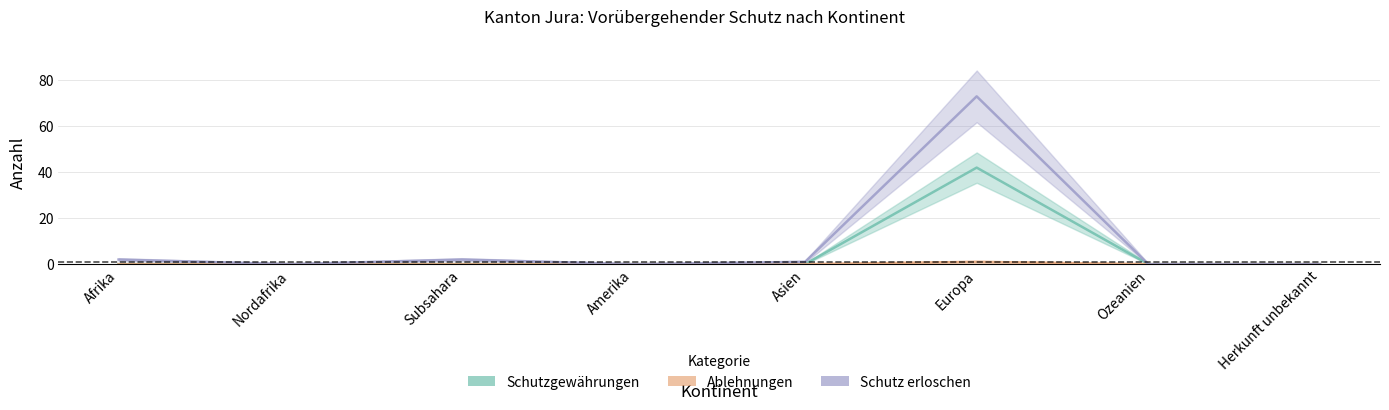

Which series has the widest spread of values?

Schutz erloschen